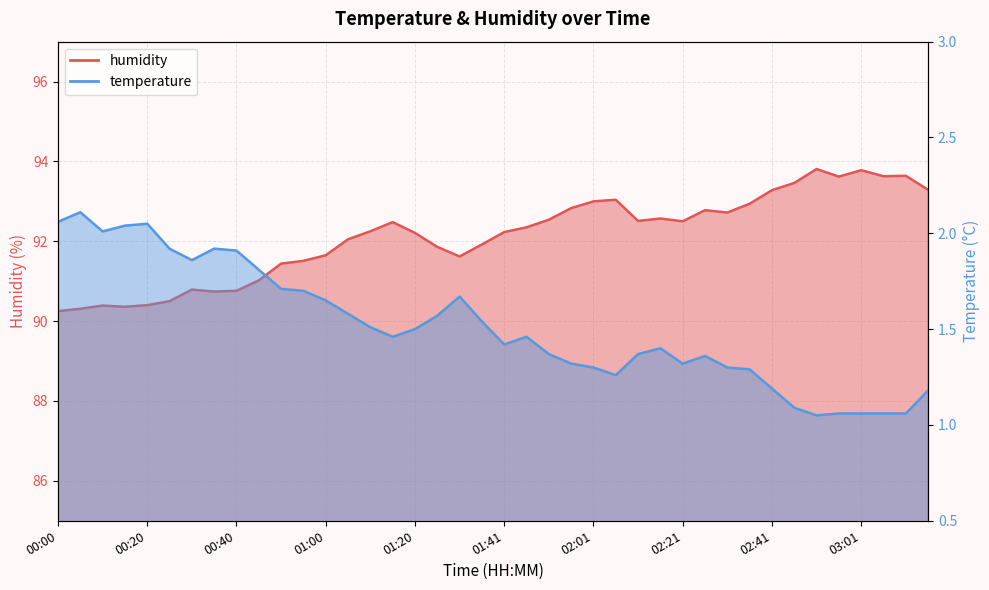

What is the sum of the humidity values at 01:25 and 02:01?

184.9